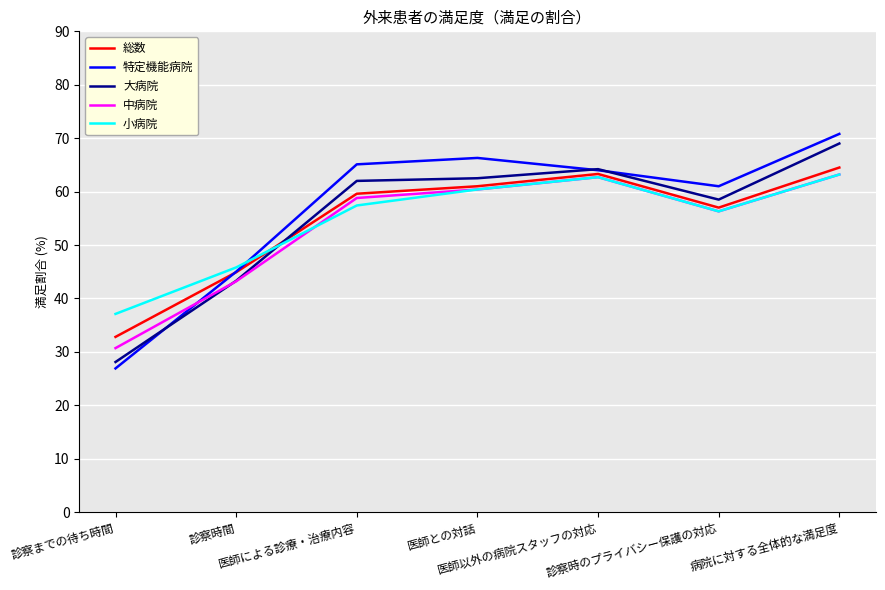

What position from the left is 医師以外の病院スタッフの対応?

5